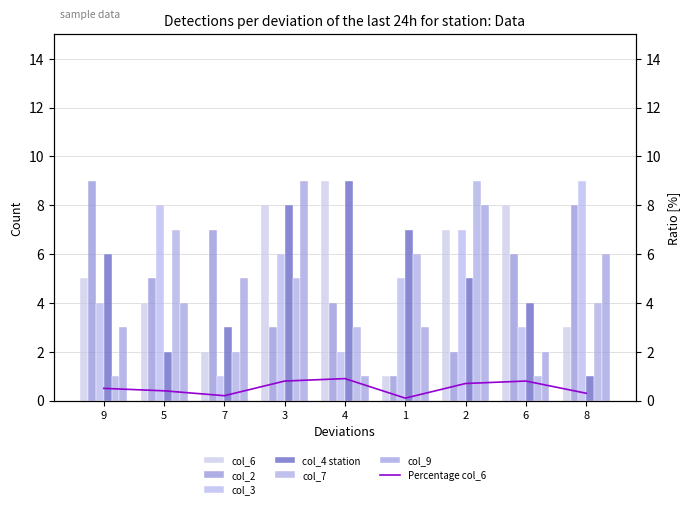

The value of col_4 at 6 is 1. True or false?

False